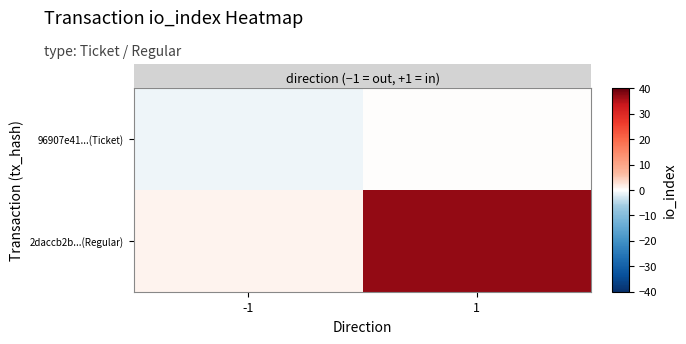

Rank the series by their average value, from highest to lowest.

row_1, row_0